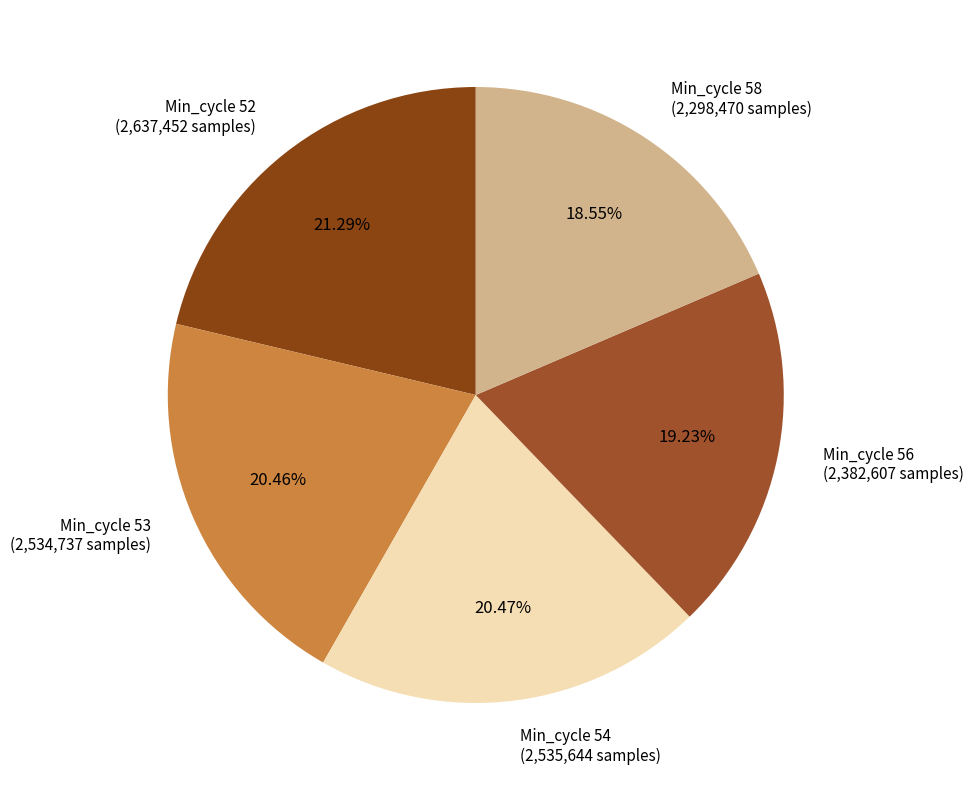

Approximately how many times larger is the value at Min_cycle 53 compared to Min_cycle 56?

1.1